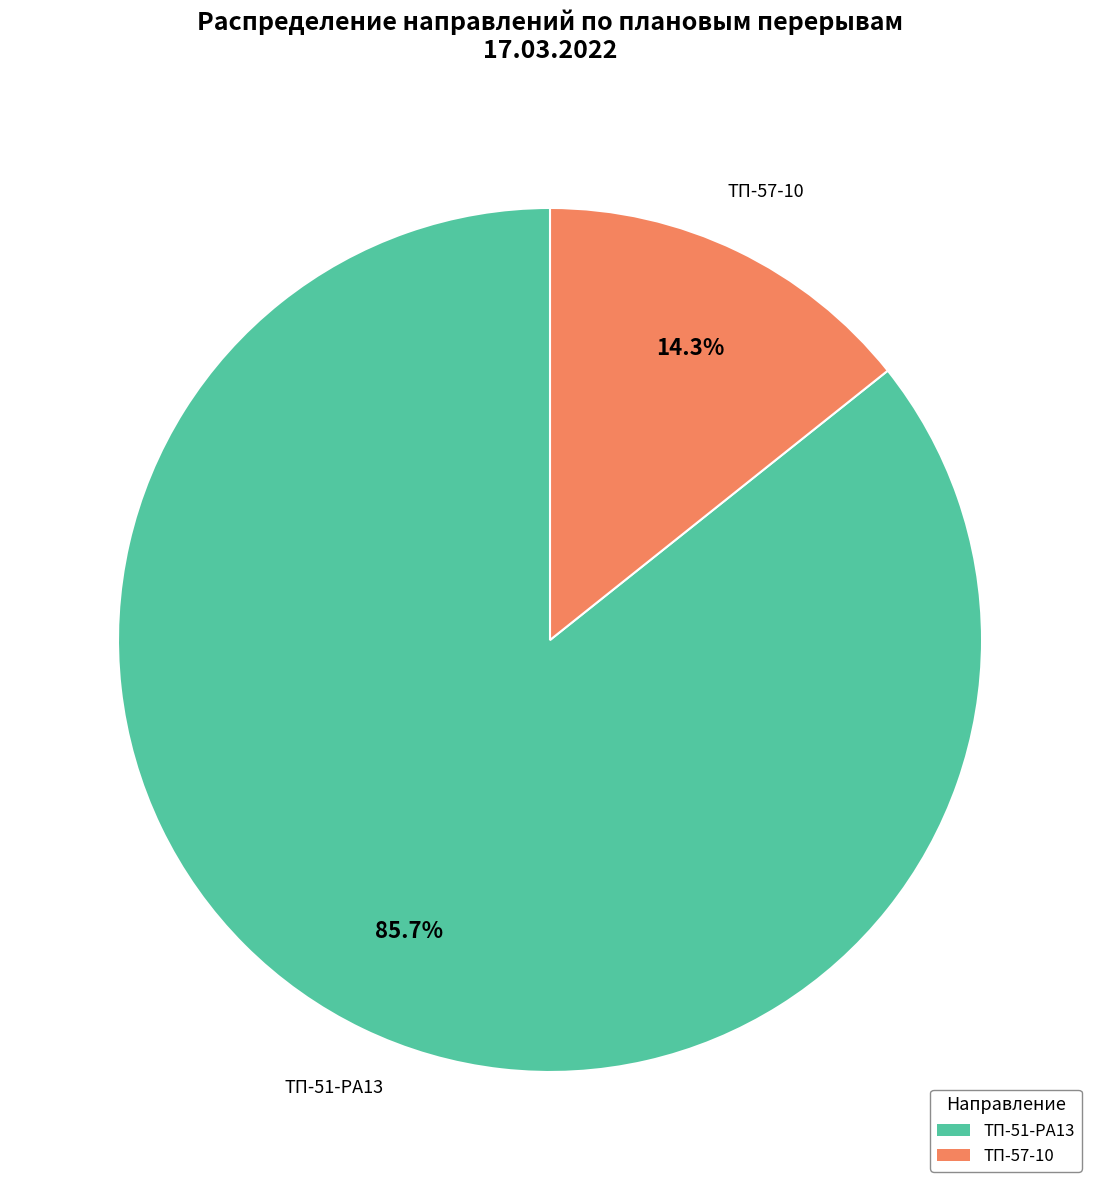

Does any single category account for the majority?

Yes